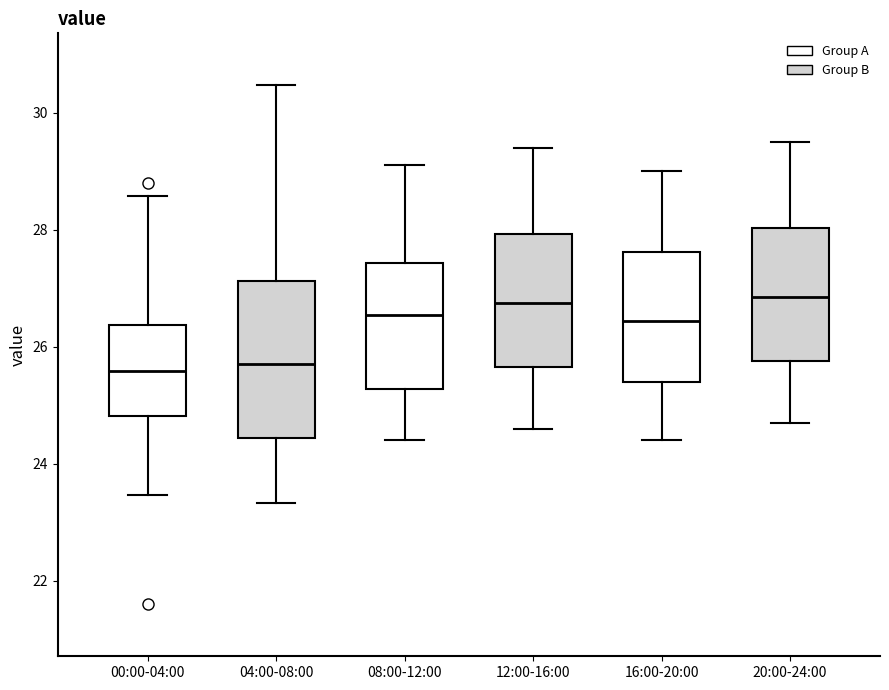

Comparing the boxes themselves (not the whiskers), which one is the tallest?

04:00-08:00